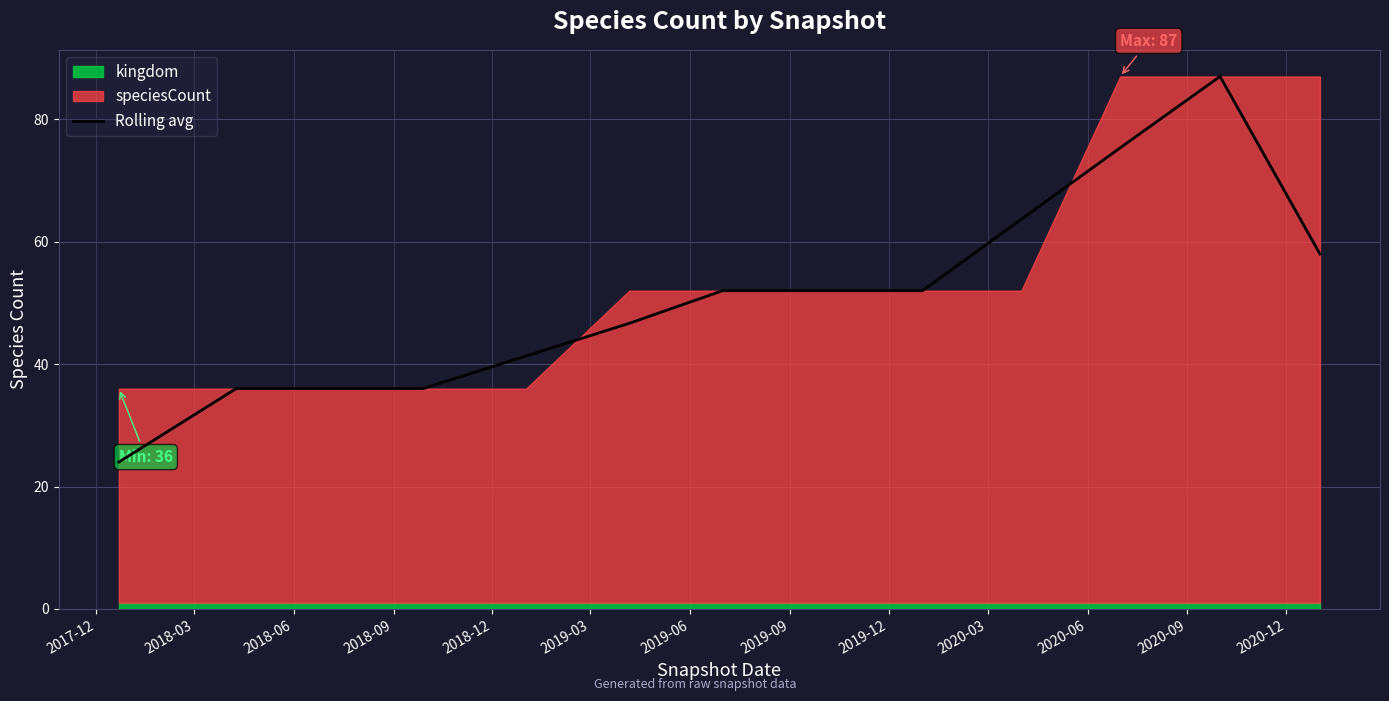

What is the maximum value for Rolling avg?

87.0